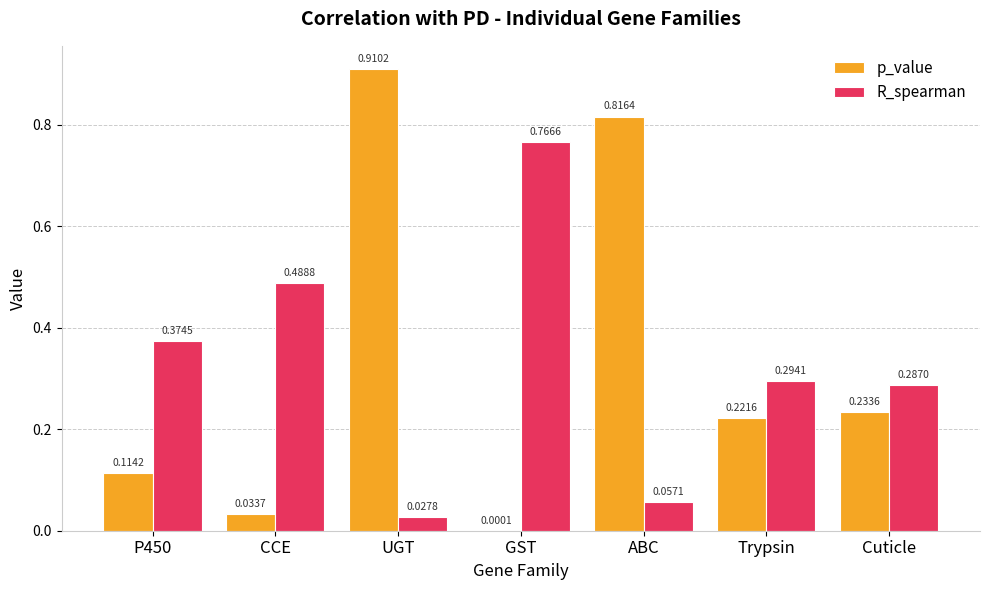

Which category has the highest value across all series?

UGT